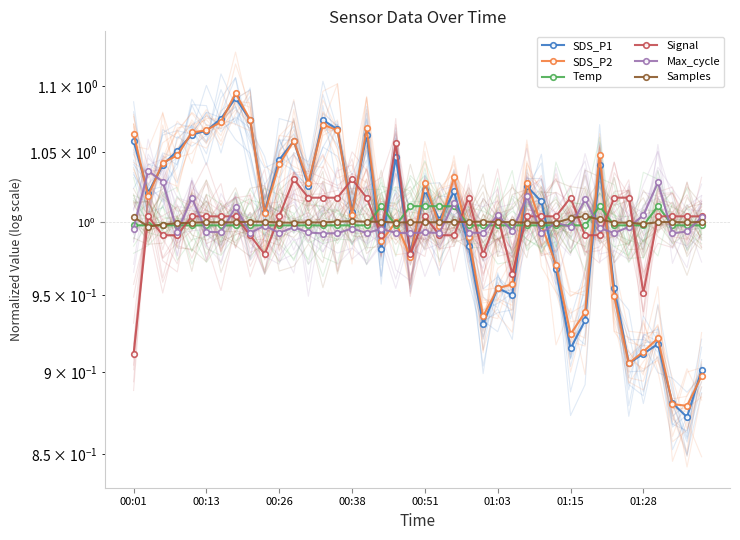

What is the smallest value displayed?

0.9